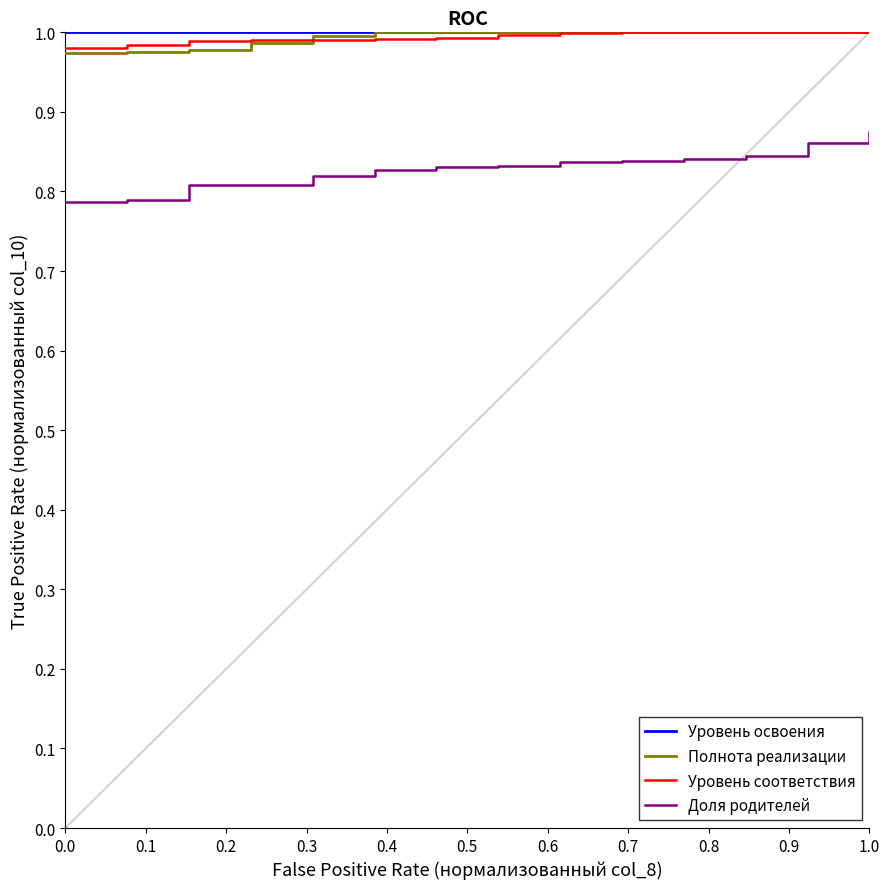

True or false: Уровень соответствия and Уровень освоения cross at least once.

False